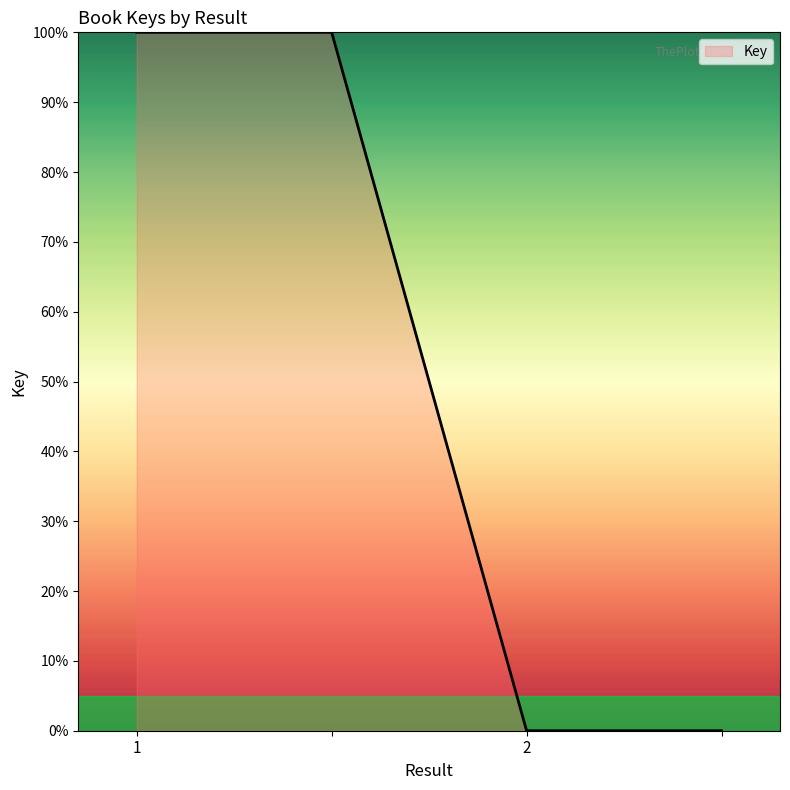

What is the difference between the maximum and minimum values?

100